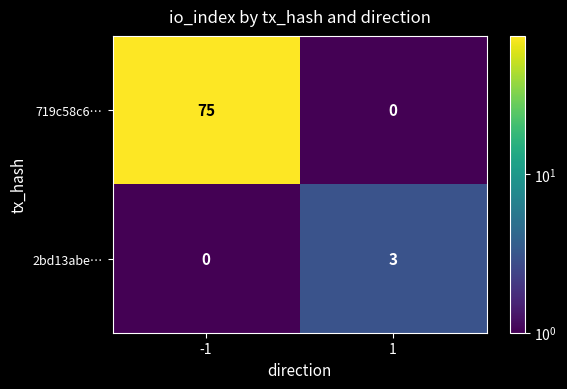

Between -1 and 1, which series saw the biggest shift?

719c58c6…